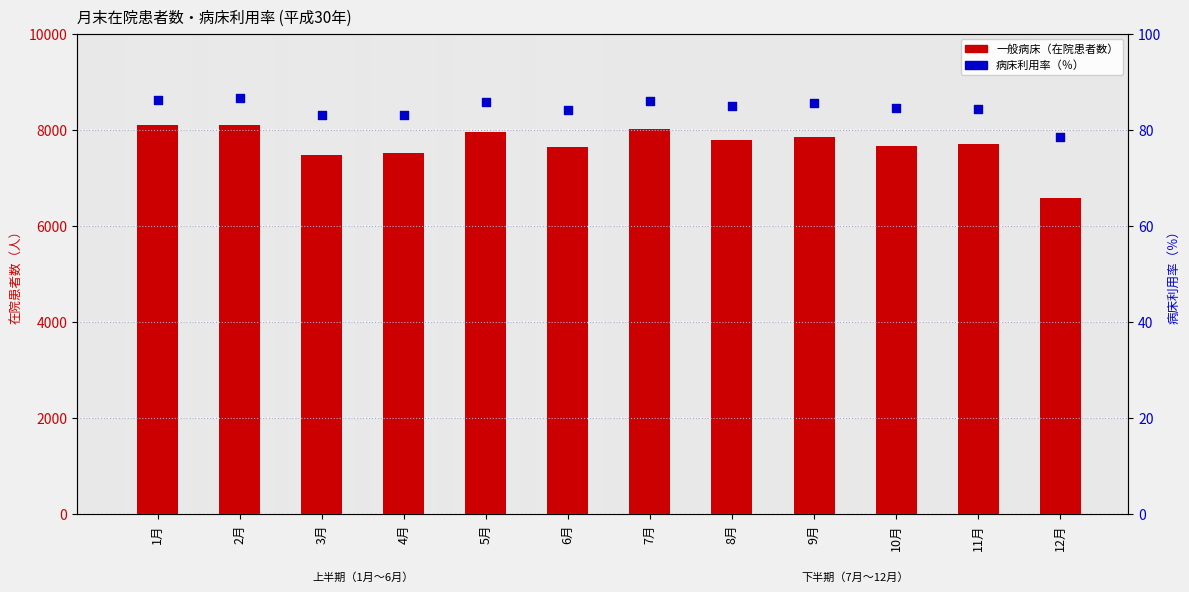

What is the total value across all series at 4月?

7591.1